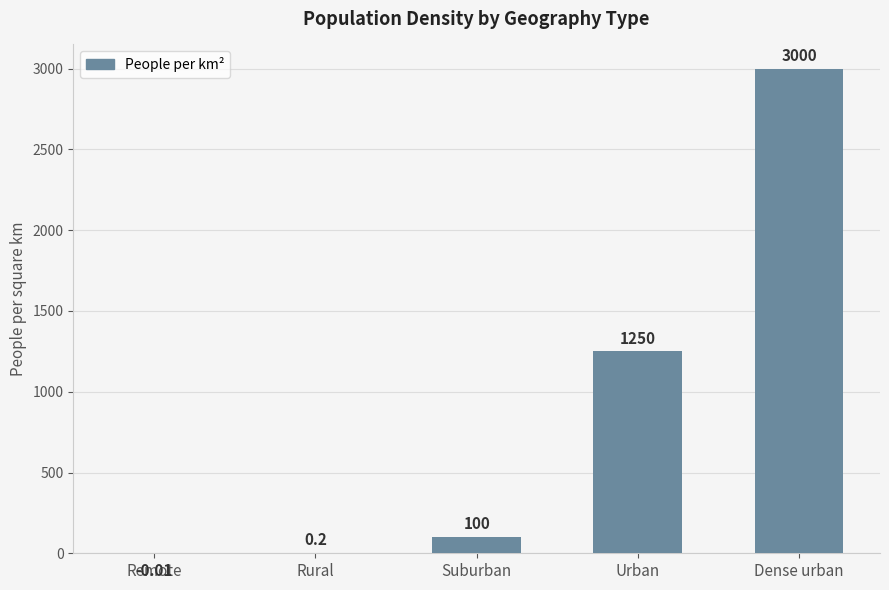

At which label is the value closest to 1499?

Urban